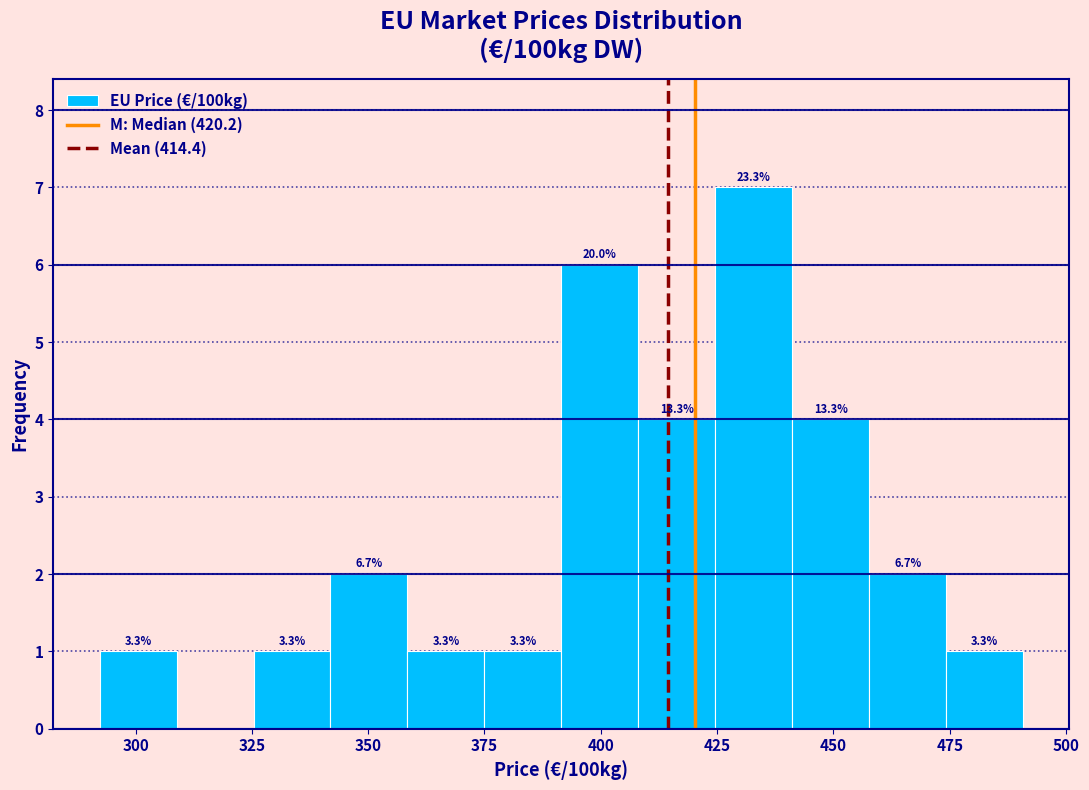

Around what value on the x-axis is the tallest bar? Give the approximate position of its centre, as read against the axis.

435